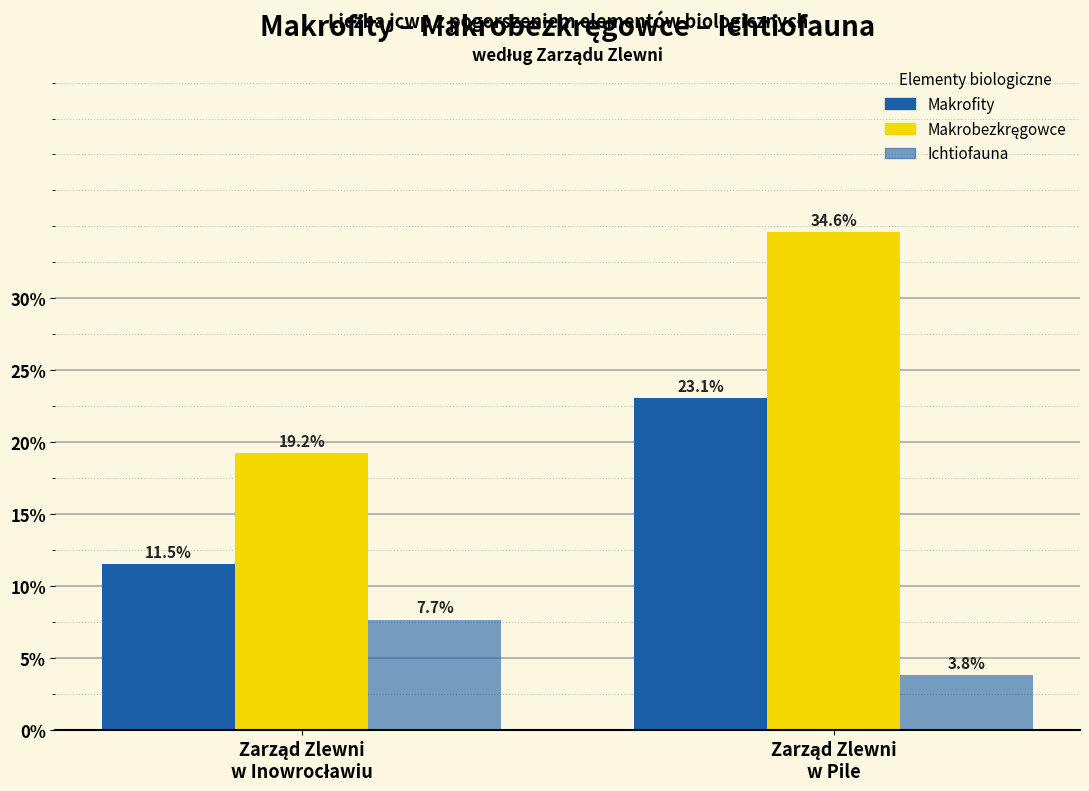

Reading left to right, what are all the values shown in this chart?

Makrofity: Zarząd Zlewni
w Inowrocławiu=11.5	Zarząd Zlewni
w Pile=23.1
Makrobezkręgowce: Zarząd Zlewni
w Inowrocławiu=19.2	Zarząd Zlewni
w Pile=34.6
Ichtiofauna: Zarząd Zlewni
w Inowrocławiu=7.7	Zarząd Zlewni
w Pile=3.8